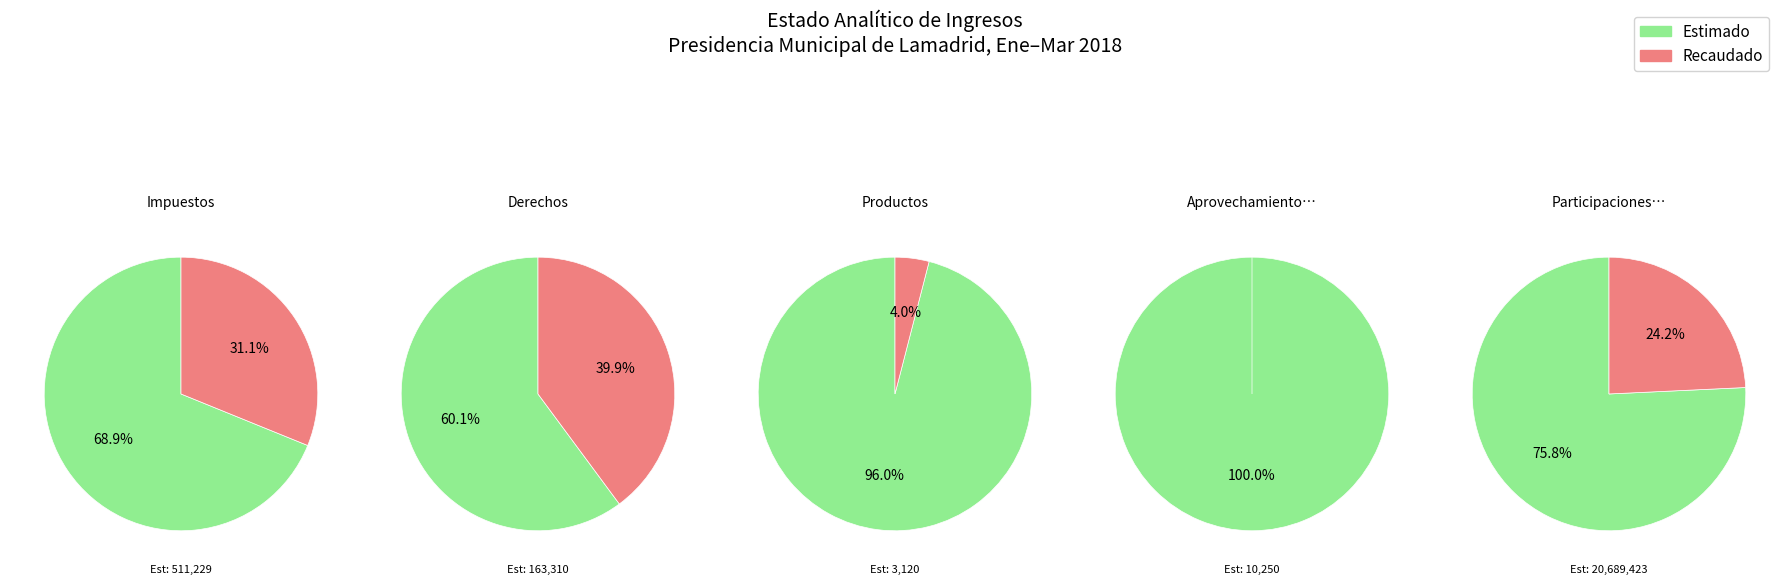

Rank the series at 3 from highest to lowest value.

Estimado, Recaudado